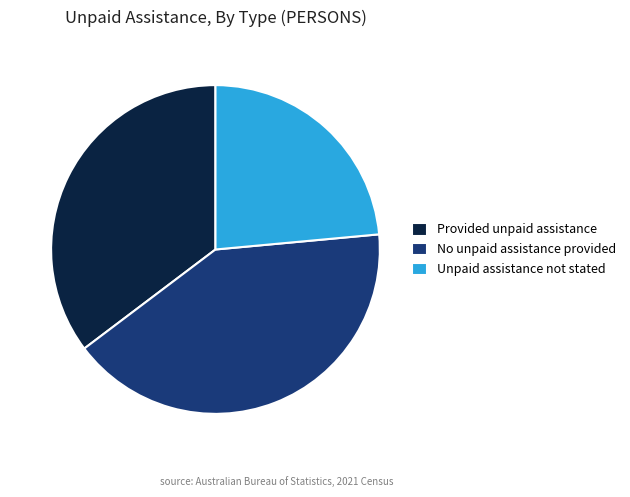

Is it true that No unpaid assistance provided is 41% of the pie?

True